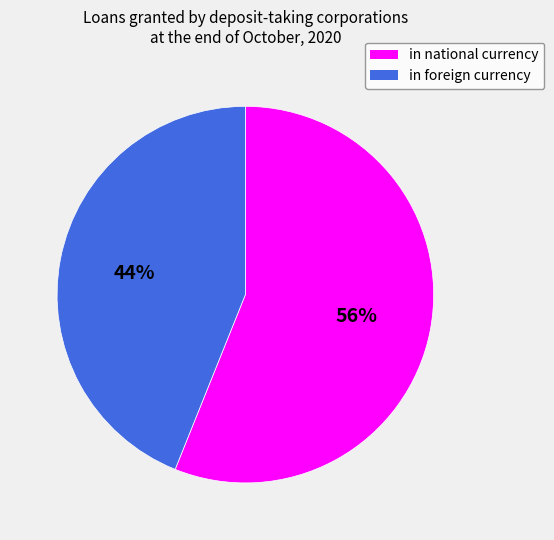

To the nearest percent, what is the difference between the largest and smallest slice percentages?

12%